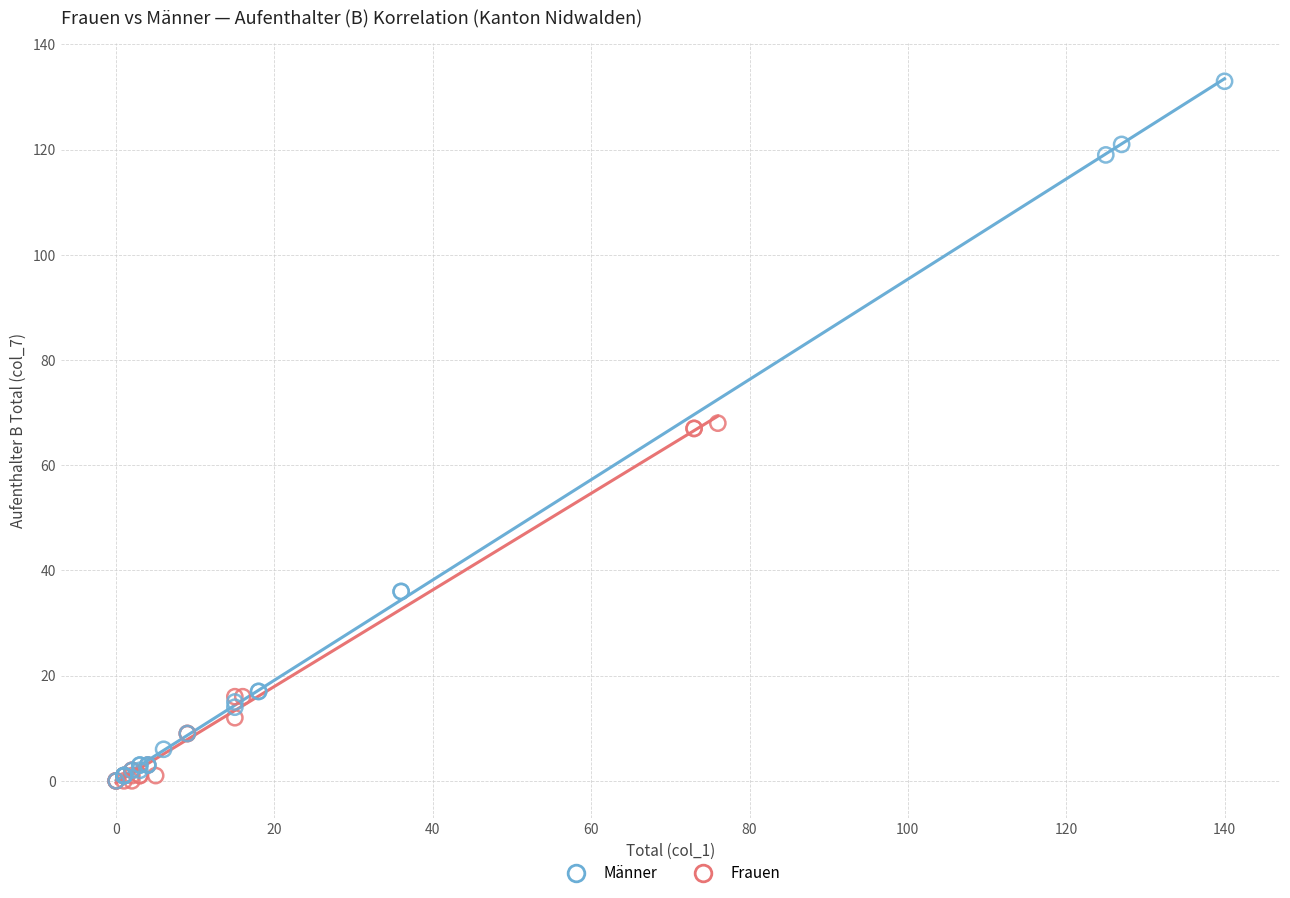

Which series reaches the maximum Y coordinate?

Männer